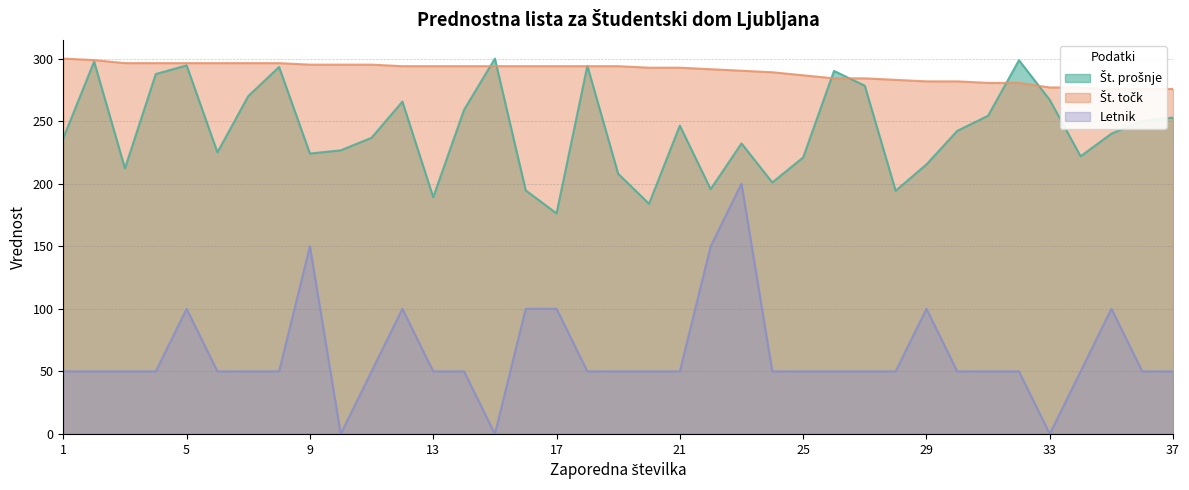

True or false: Št. točk and Št. prošnje cross at least once.

True